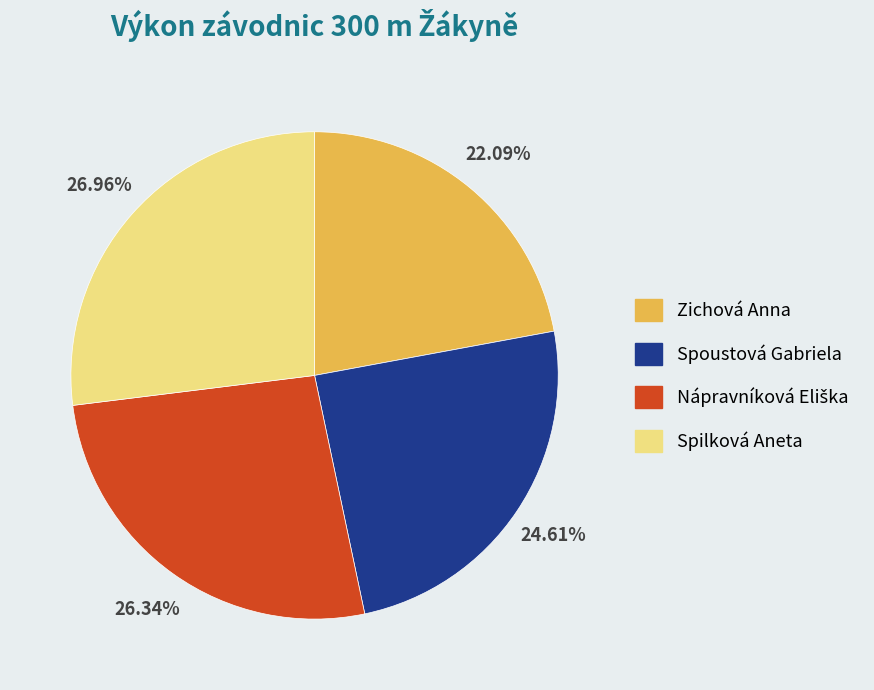

How many segments does this pie chart have?

4